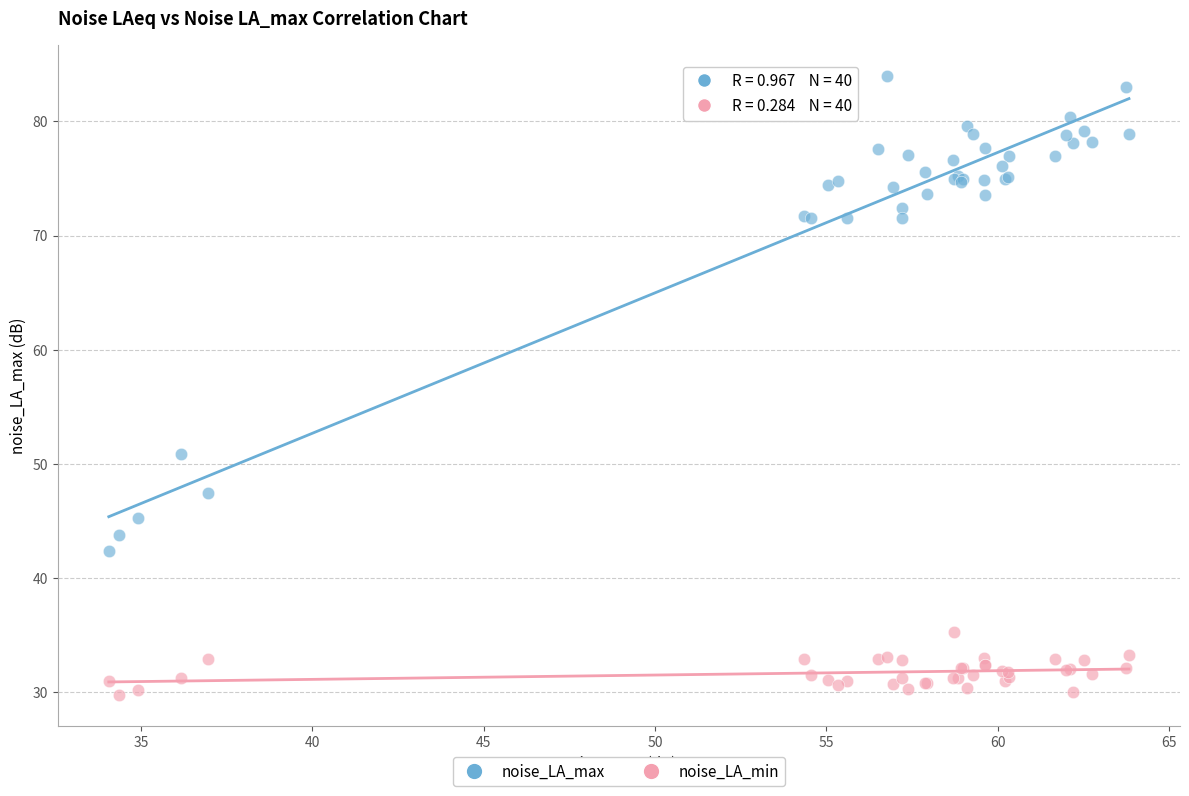

Which series contains the highest Y value?

noise_LA_max